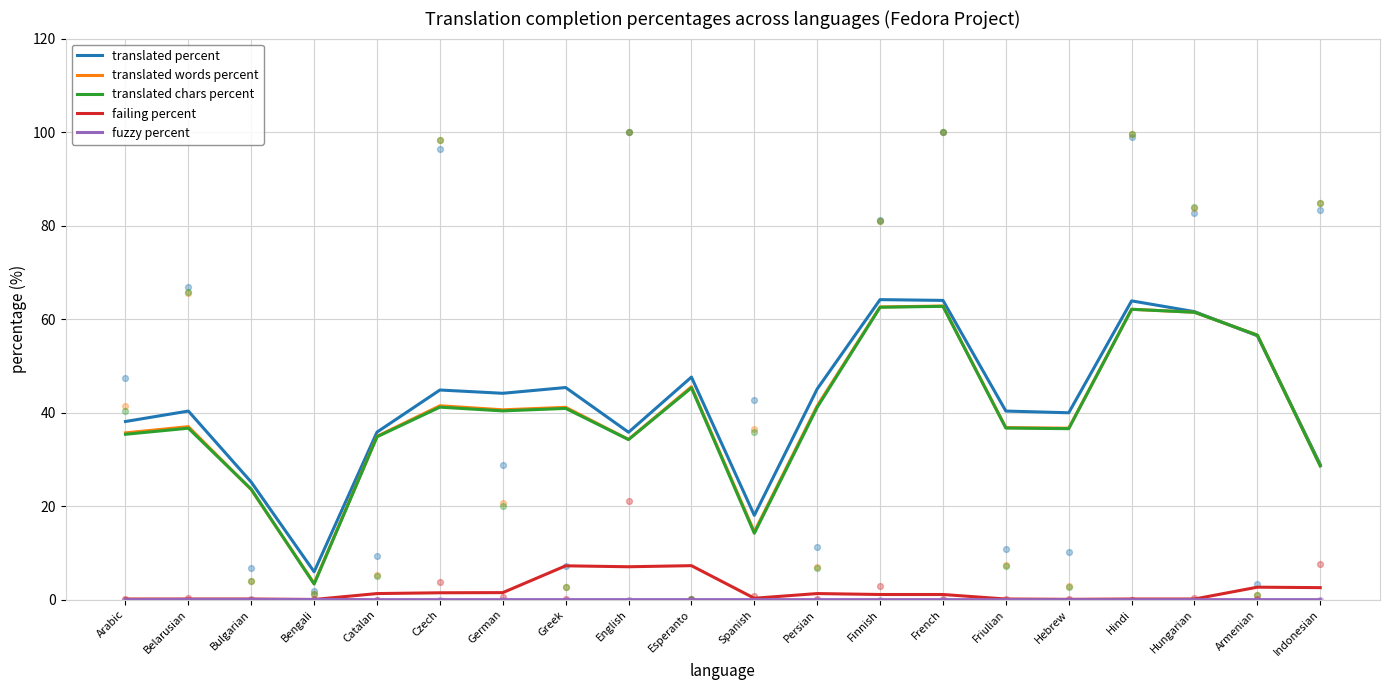

Which series has the largest Y range (max minus min)?

translated chars percent